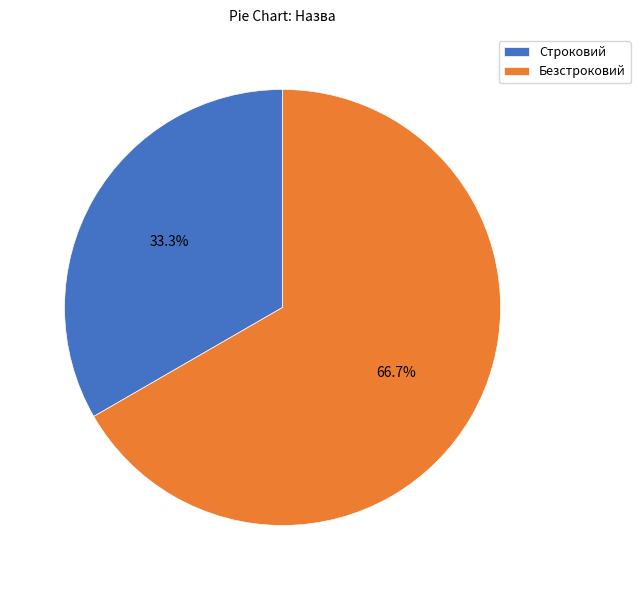

How many segments does this pie chart have?

2